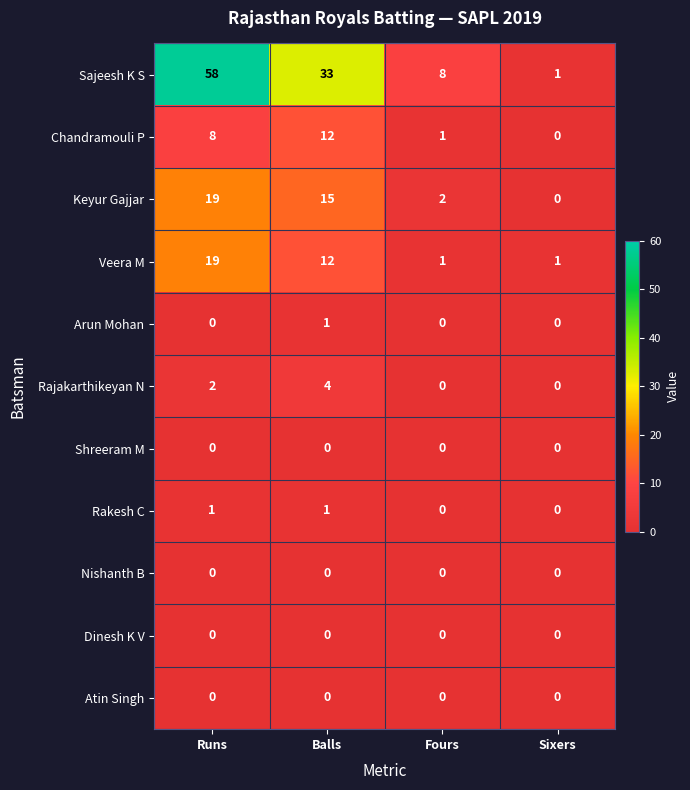

How many data points does each series have?

4